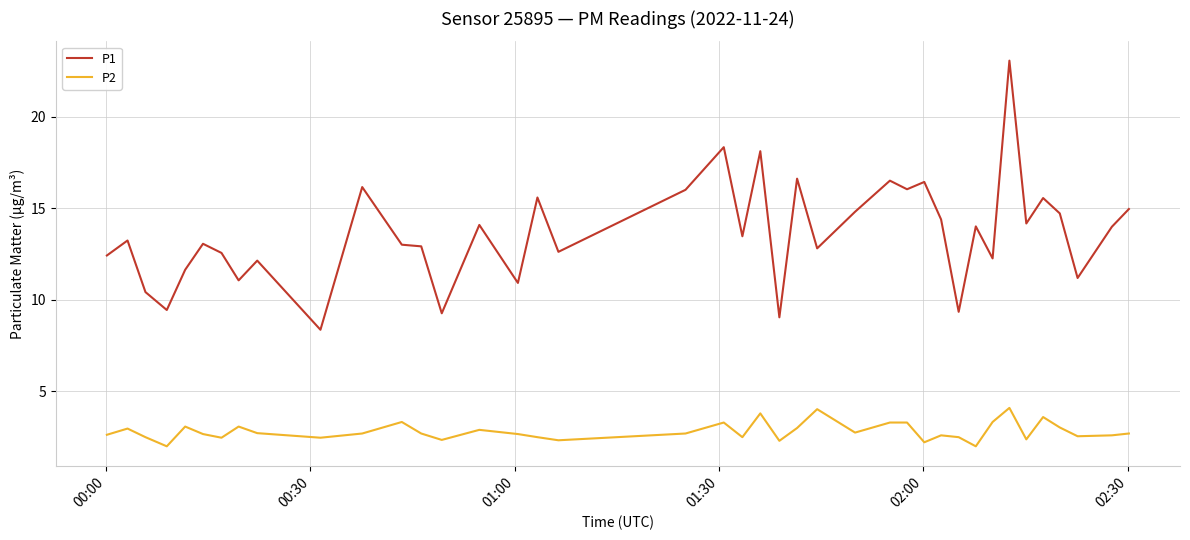

Which series has the largest total across all categories?

P1